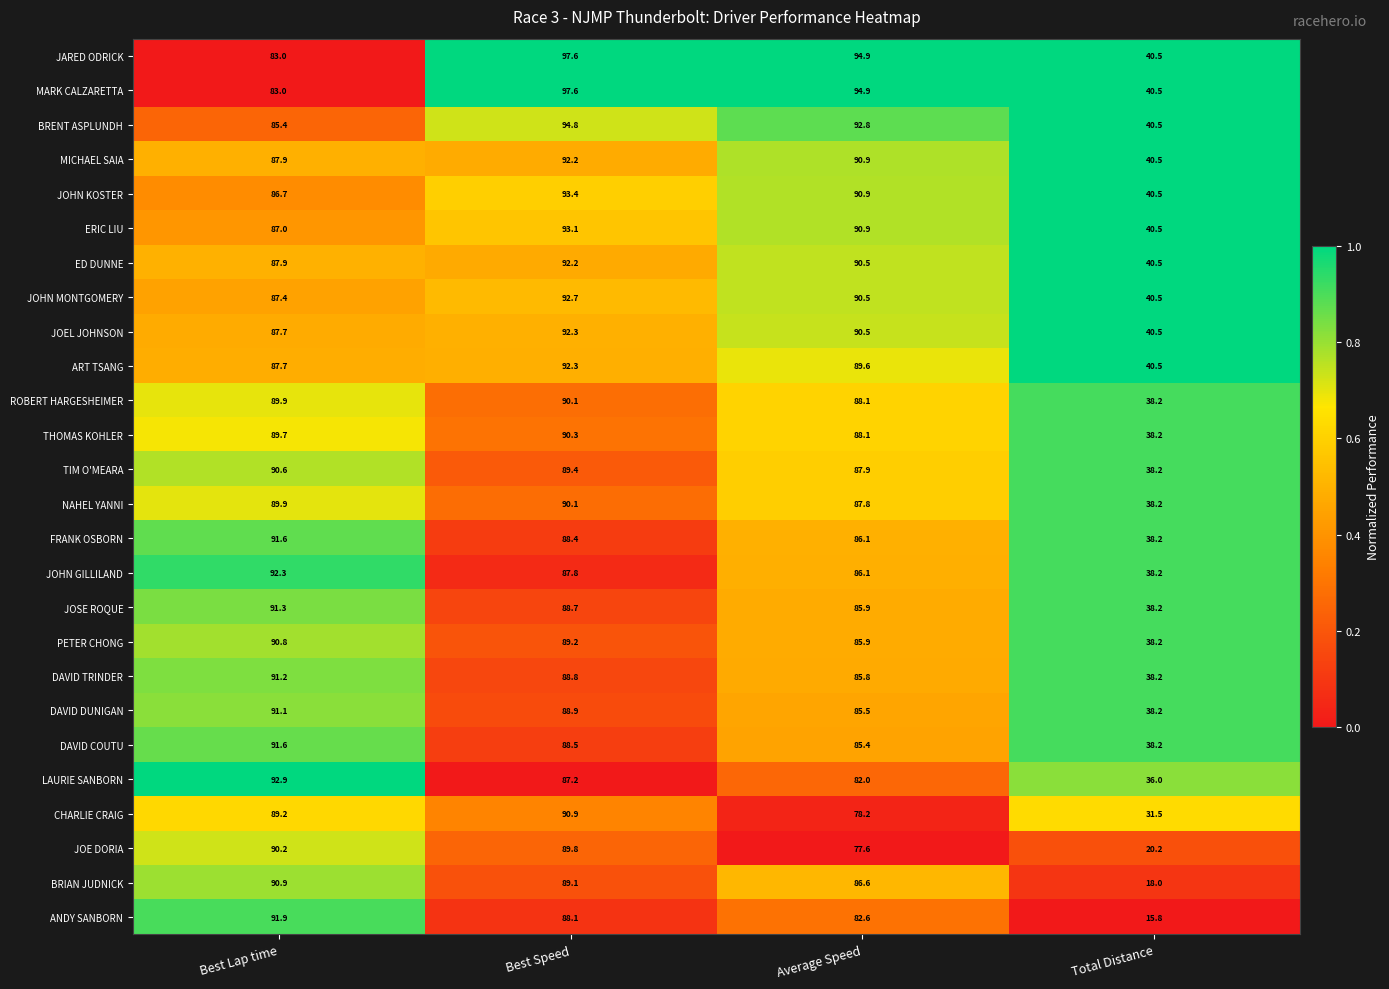

How many data points does each series have?

4